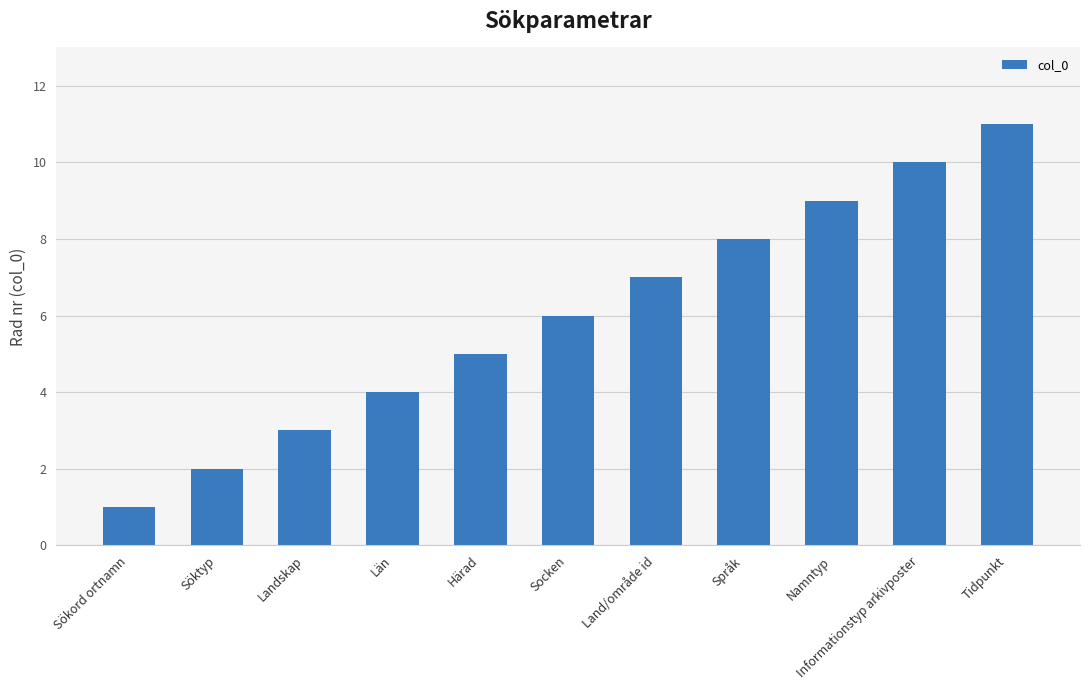

Approximately how many times larger is the value at Sökord ortnamn compared to Tidpunkt?

0.1